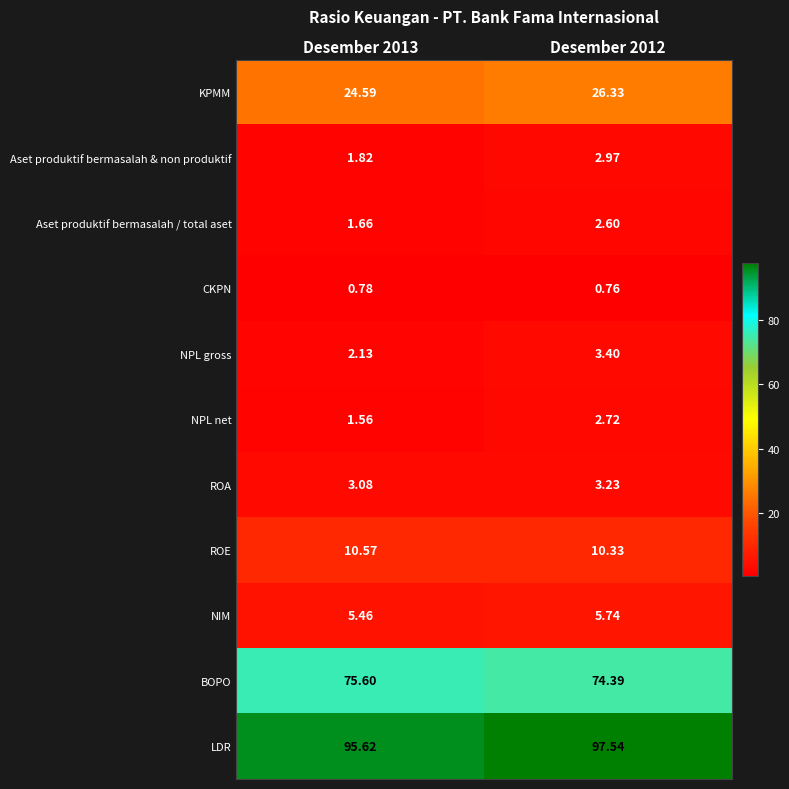

Which series changed the most between Desember 2013 and Desember 2012?

LDR